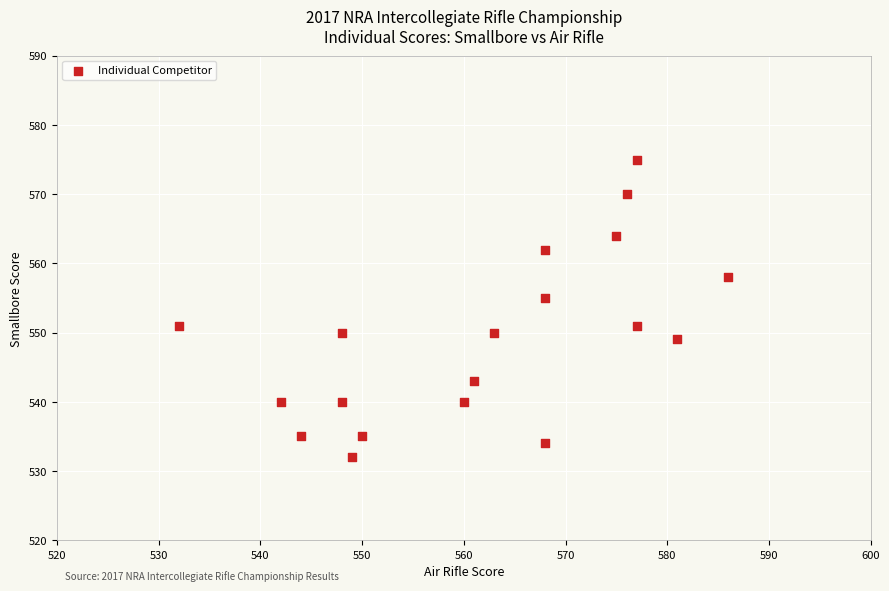

What is the range of Y values (max minus min)?

43